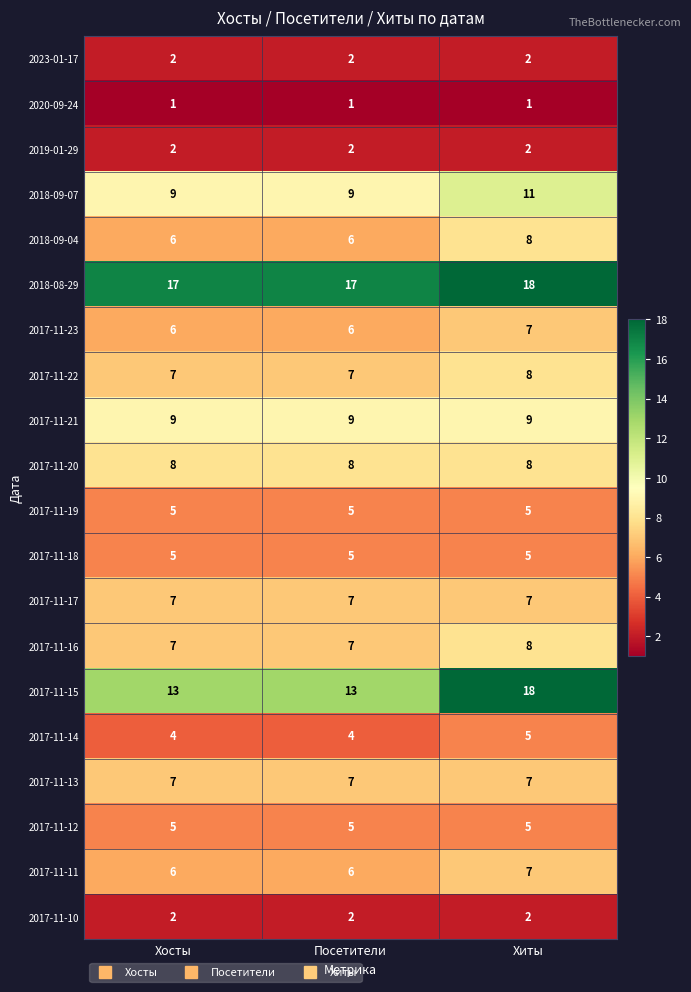

Which series has the widest spread of values?

2017-11-15